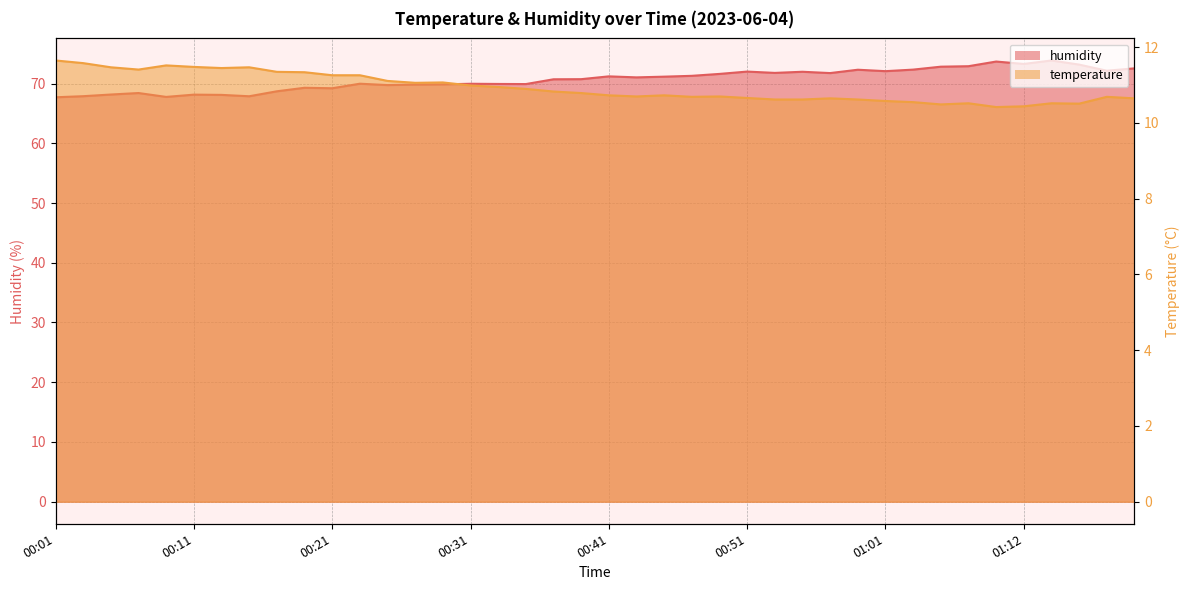

Where is the first local minimum for temperature?

00:07